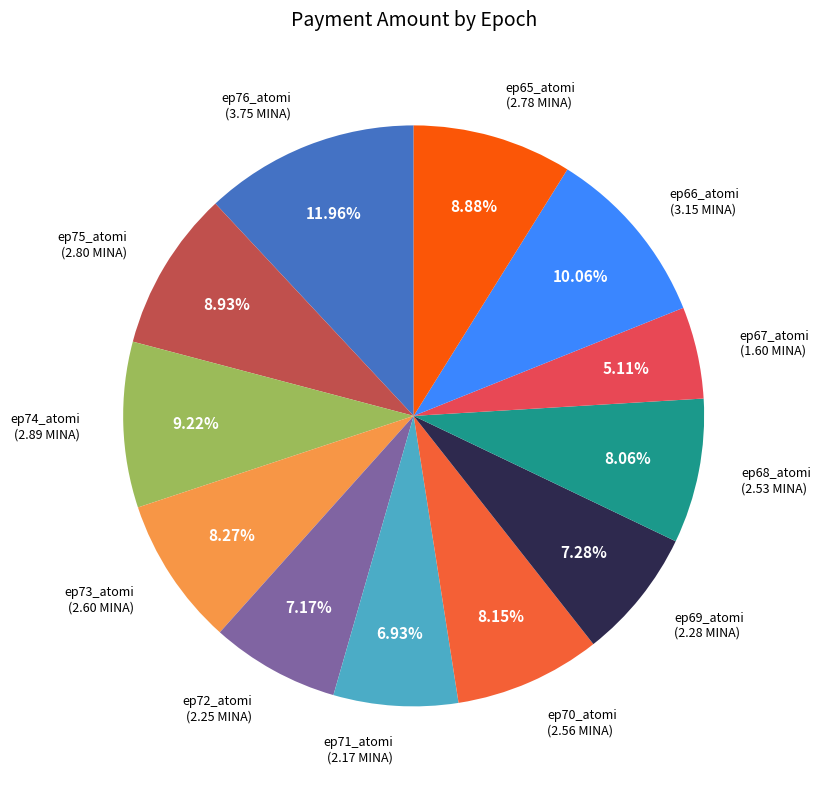

Approximately how many times larger is the value at ep72_atomi compared to ep68_atomi?

0.9